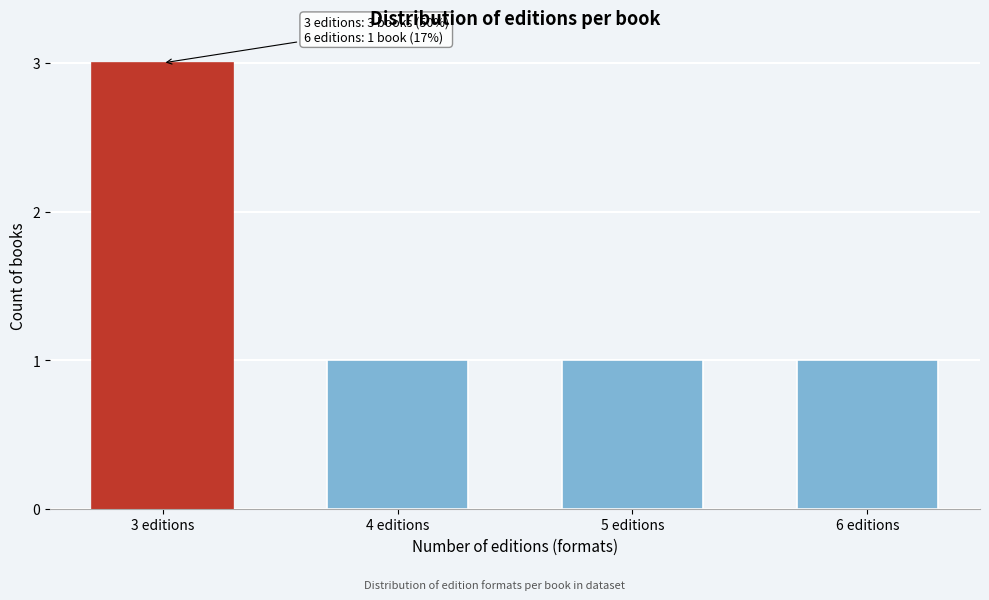

Reading left to right, what are all the values shown in this chart?

3	1	1	1